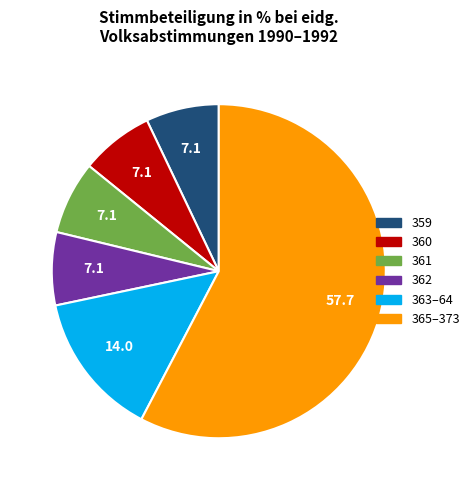

Is there any slice that represents more than half of the pie?

Yes